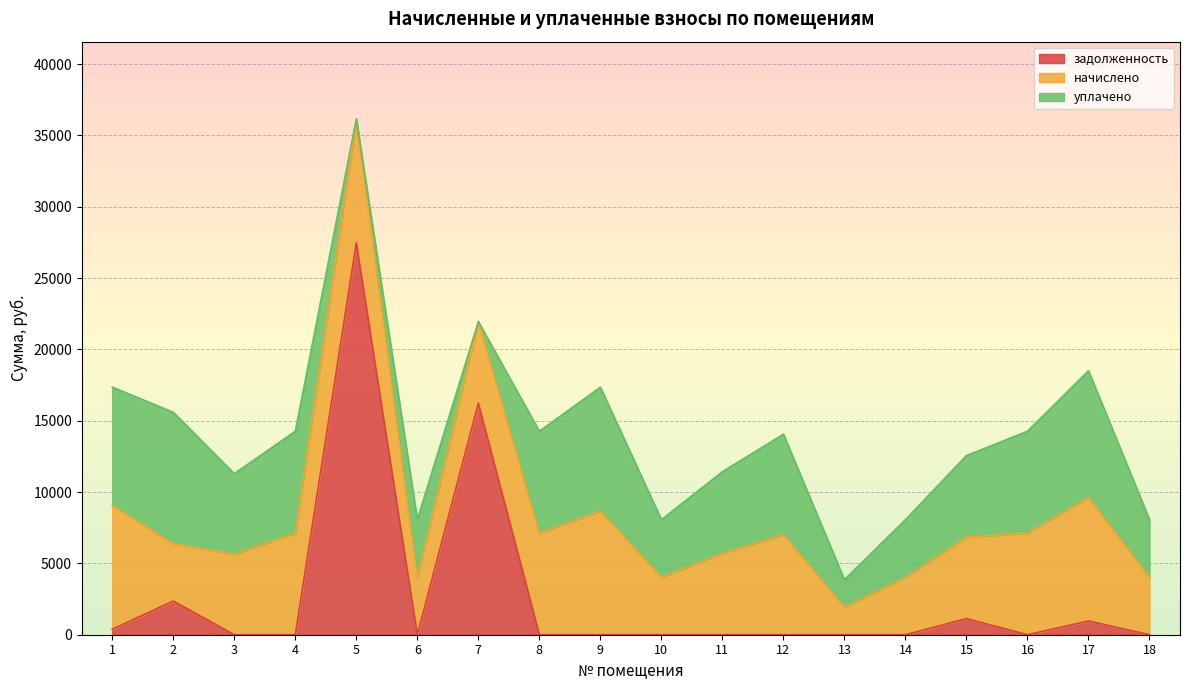

Reading left to right, what are all the values shown in this chart?

задолженность: 1=383.0	2=2358.5	3=0.0	4=0.0	5=27472.8	6=0.0	7=16232.8	8=0.0	9=0.0	10=0.0	11=0.0	12=0.0	13=0.0	14=0.0	15=1129.2	16=0.0	17=963.5	18=0.0
начислено: 1=8674.6	2=4032.0	3=5644.8	4=7130.9	5=8674.6	6=4032.0	7=5713.9	8=7130.9	9=8674.6	10=4032.0	11=5713.9	12=7027.2	13=1927.7	14=4032.0	15=5713.9	16=7130.9	17=8674.6	18=4032.0
уплачено: 1=8299.0	2=9202.5	3=5644.8	4=7130.9	5=0.0	6=4032.0	7=0.0	8=7130.9	9=8674.6	10=4032.0	11=5713.9	12=7027.2	13=1927.7	14=4032.0	15=5713.9	16=7130.9	17=8865.3	18=4032.0